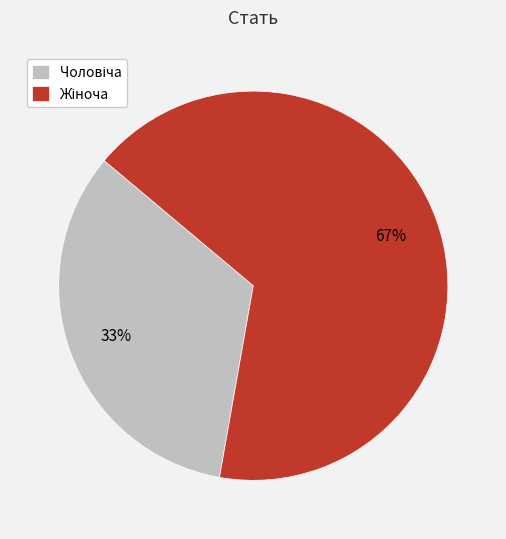

Is there a majority slice in this chart?

Yes